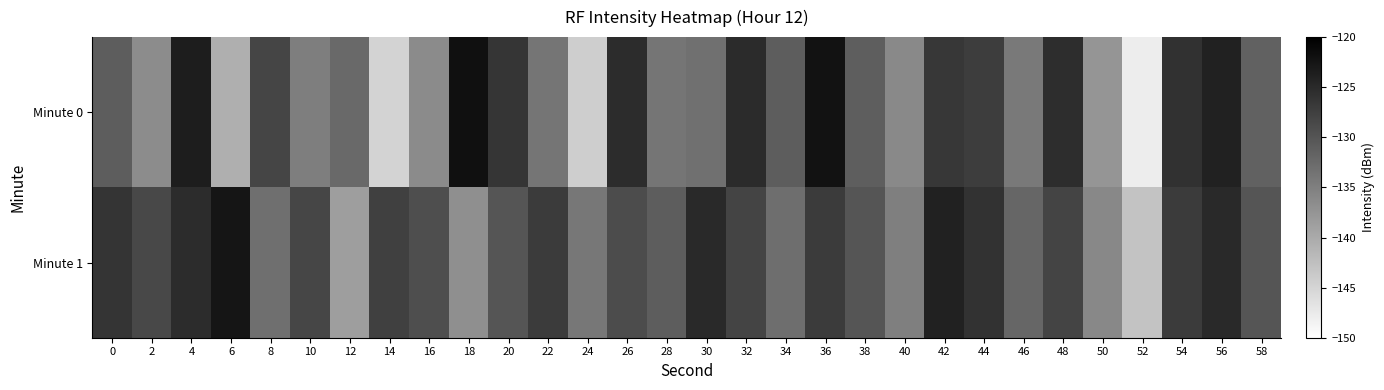

Which series has the largest range (max minus min)?

Minute 0